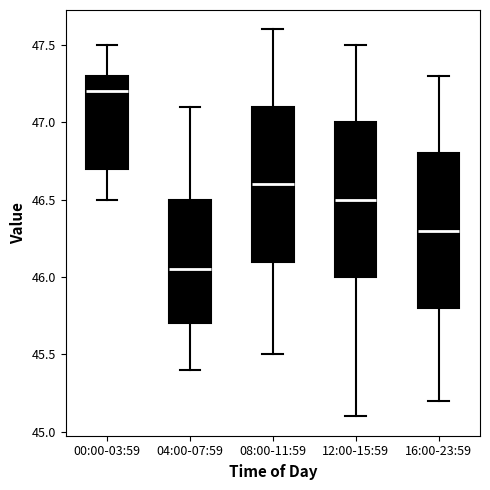

Reading left to right, read every box against the y-axis: the position of its median line, the range the box covers, and the ends of its whiskers. The values are not printed on the chart, so give them approximately, as read against the axis.

00:00-03:59: median 47.20, box 46.70 to 47.30, whiskers 46.50 to 47.50
04:00-07:59: median 46.05, box 45.70 to 46.50, whiskers 45.40 to 47.10
08:00-11:59: median 46.60, box 46.10 to 47.10, whiskers 45.50 to 47.60
12:00-15:59: median 46.50, box 46.00 to 47.00, whiskers 45.10 to 47.50
16:00-23:59: median 46.30, box 45.80 to 46.80, whiskers 45.20 to 47.30